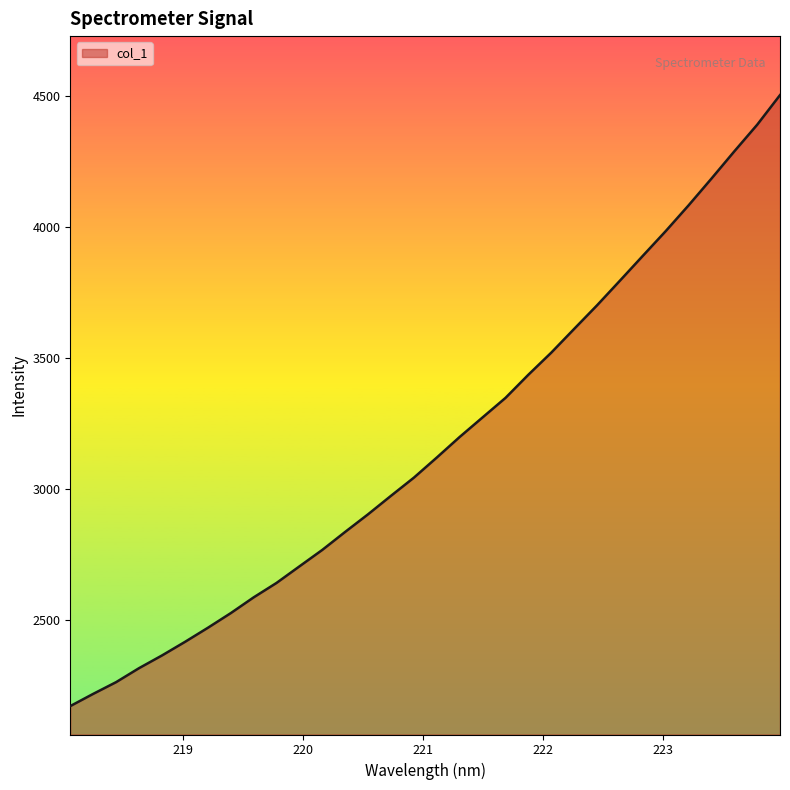

What is the smallest value displayed?

2171.5